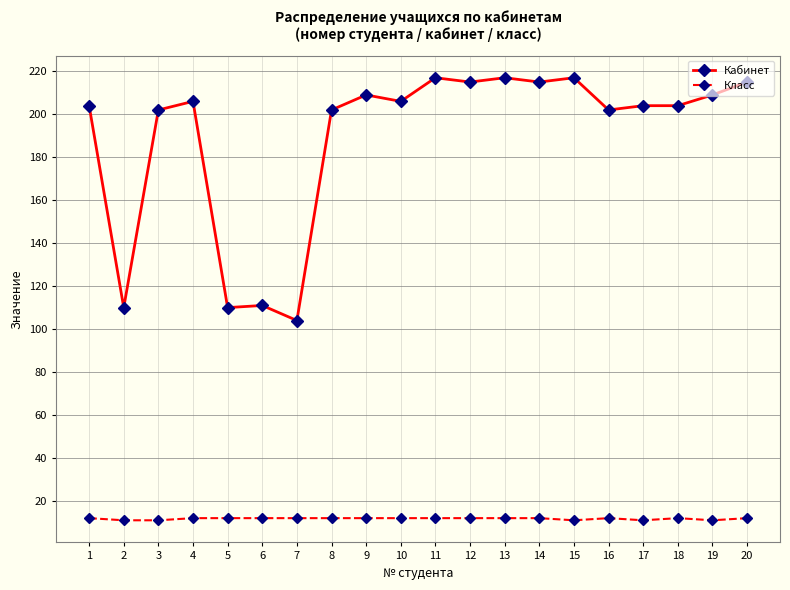

How many distinct data groups are displayed?

2